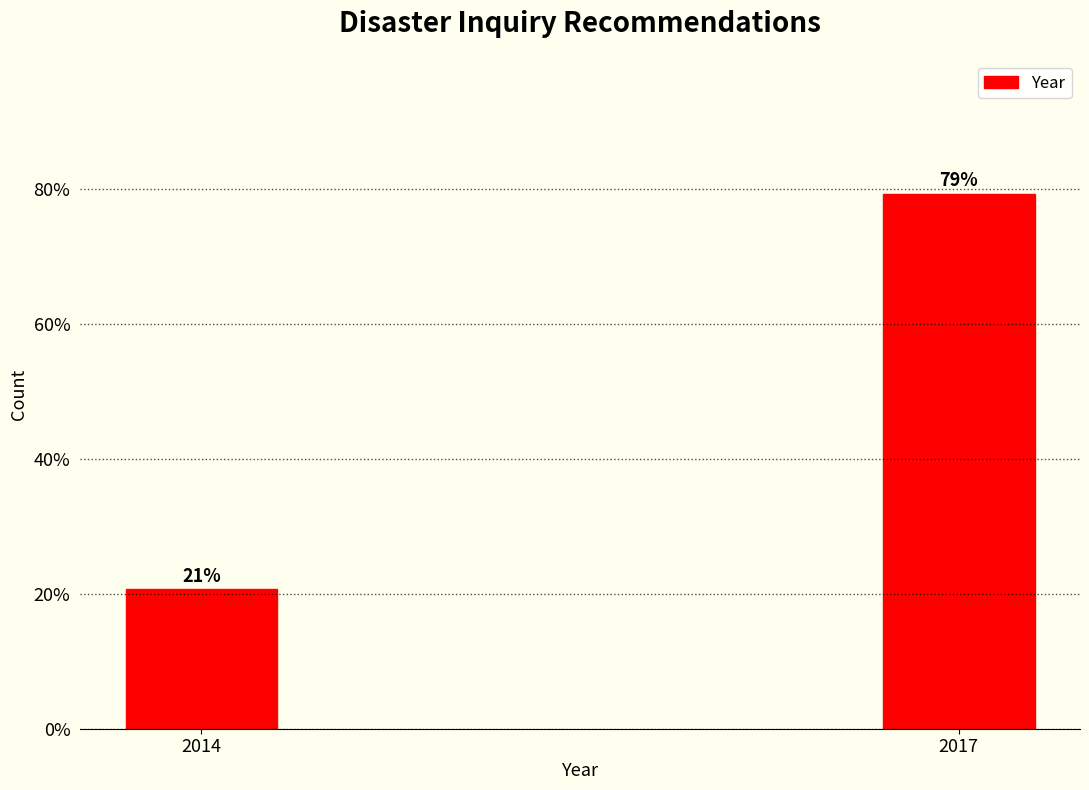

Between 2017 and 2014, which is larger?

2017